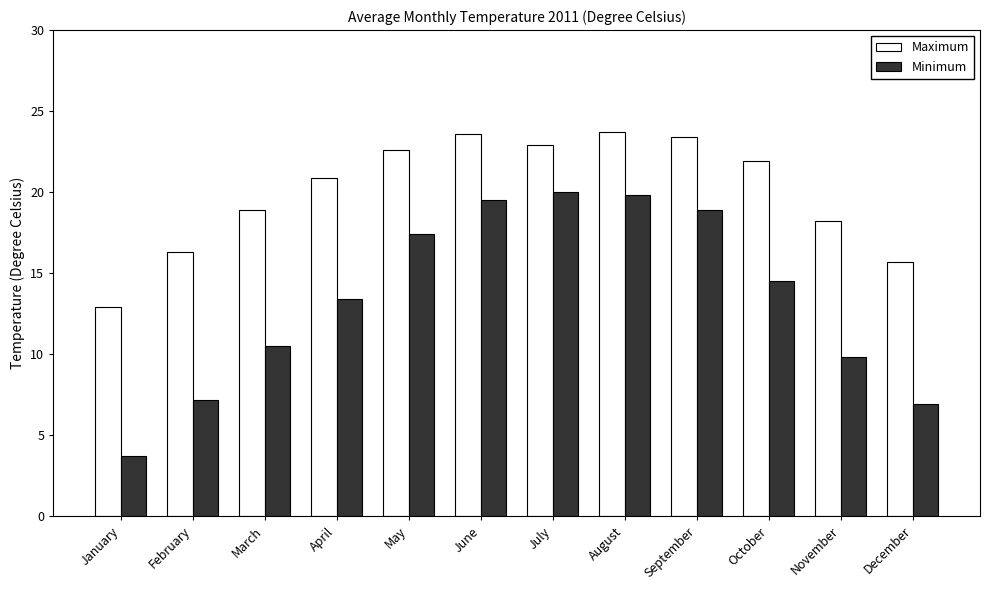

The Maximum series shows 23.7 at August. True or false?

True